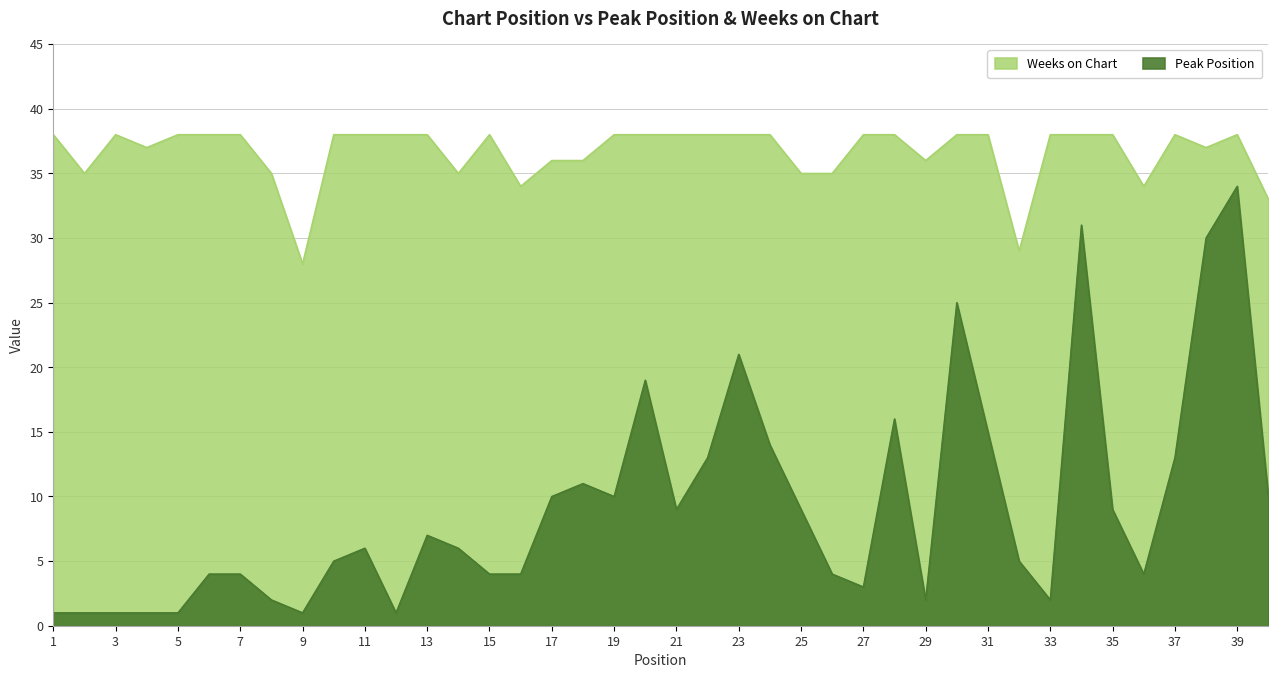

What is the total value across all series at 4?

38